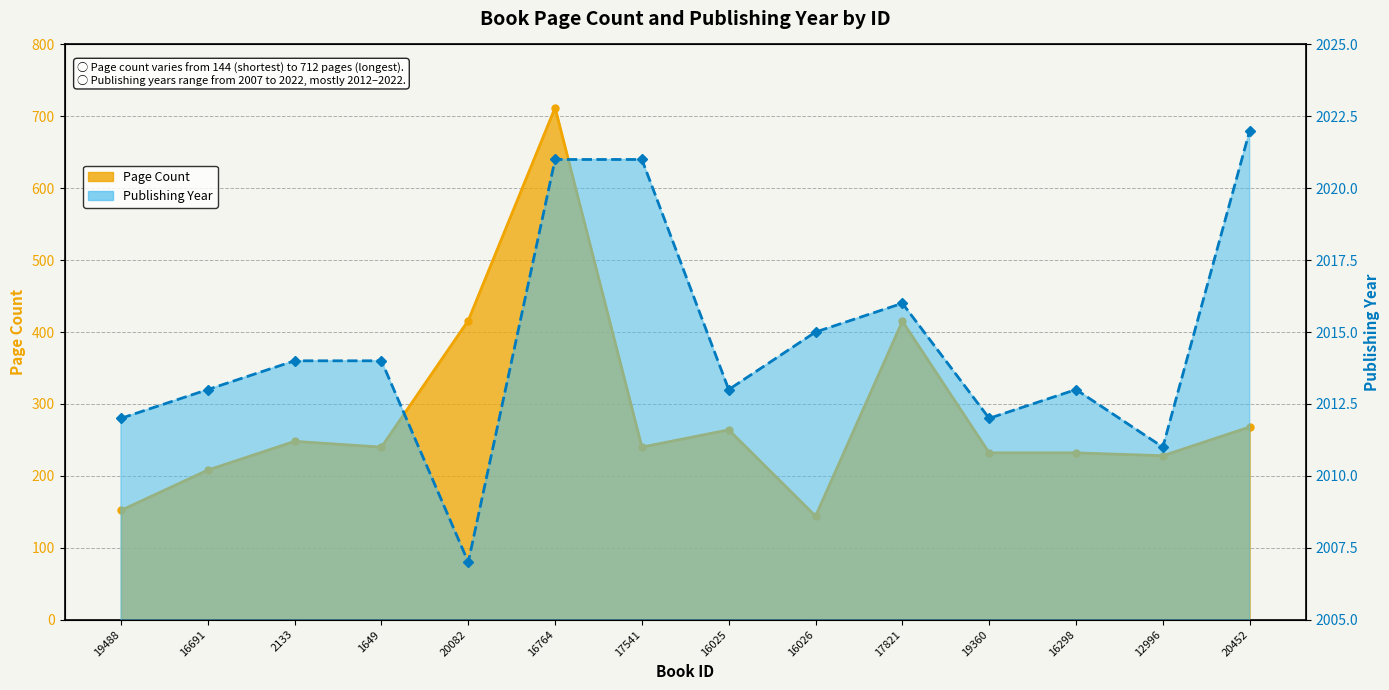

Reading left to right, what are all the values shown in this chart?

Page Count: 19488=152	16691=208	2133=248	1649=240	20082=416	16764=712	17541=240	16025=264	16026=144	17821=415	19360=232	16298=232	12996=228	20452=268
Publishing Year: 19488=2012	16691=2013	2133=2014	1649=2014	20082=2007	16764=2021	17541=2021	16025=2013	16026=2015	17821=2016	19360=2012	16298=2013	12996=2011	20452=2022